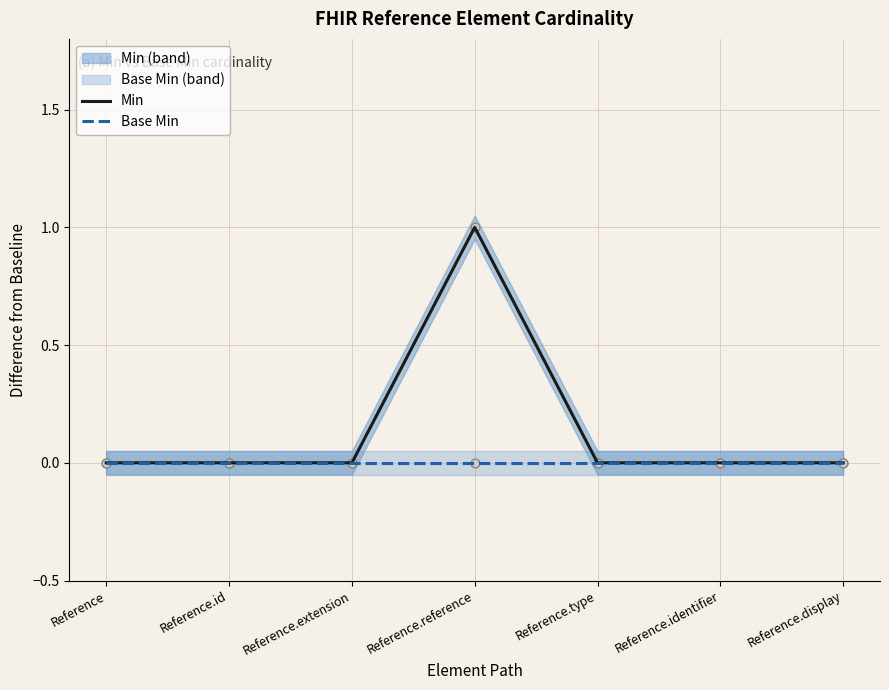

Is the value of Base Min at Reference.display greater than the value of Min at Reference.identifier?

No